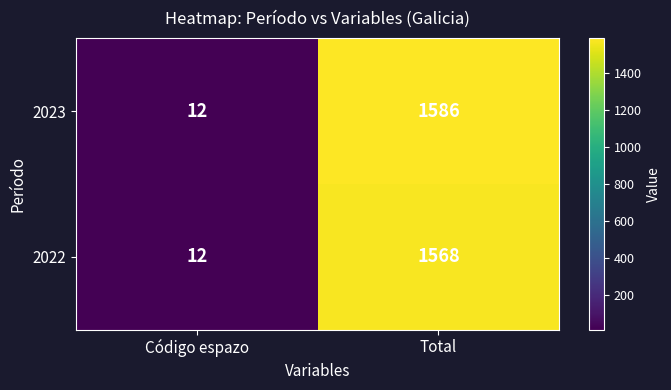

True or false: 2022 has a value of 789 at Total.

False